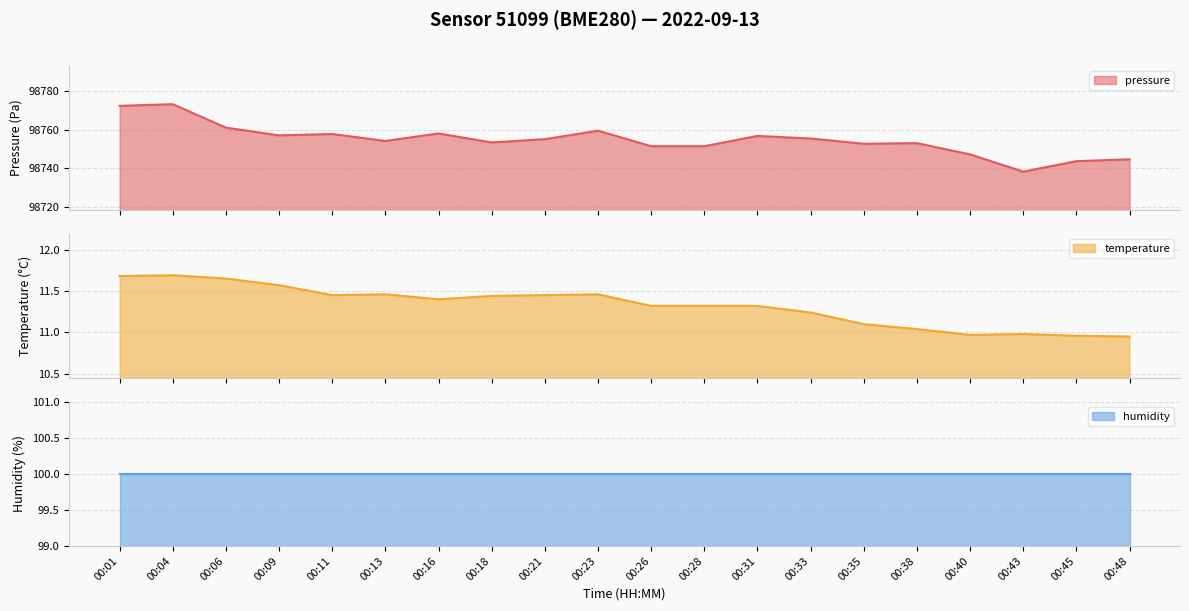

True or false: temperature and pressure cross at least once.

False